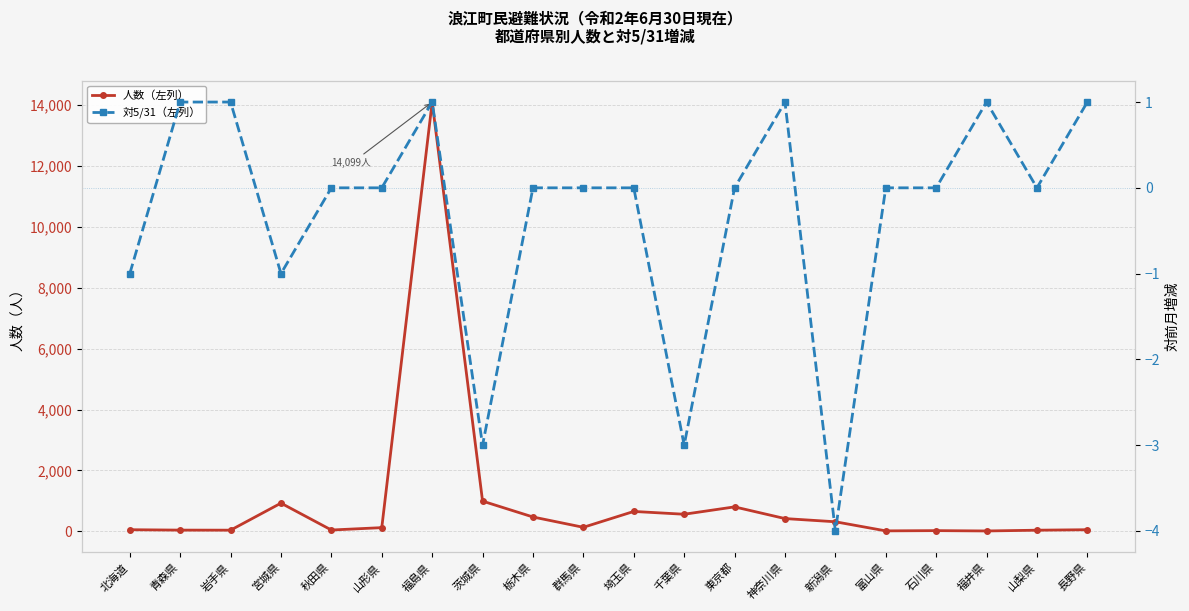

What is the label of the 19th point from the right?

青森県